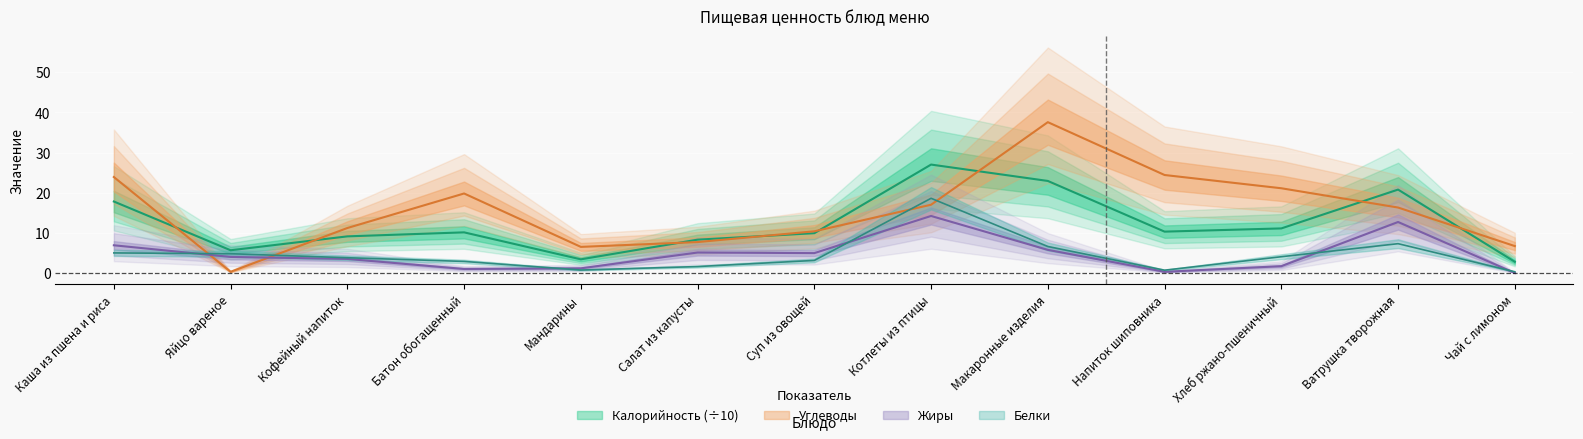

Is it true that Жиры equals 6.8 at Яйцо вареное?

False